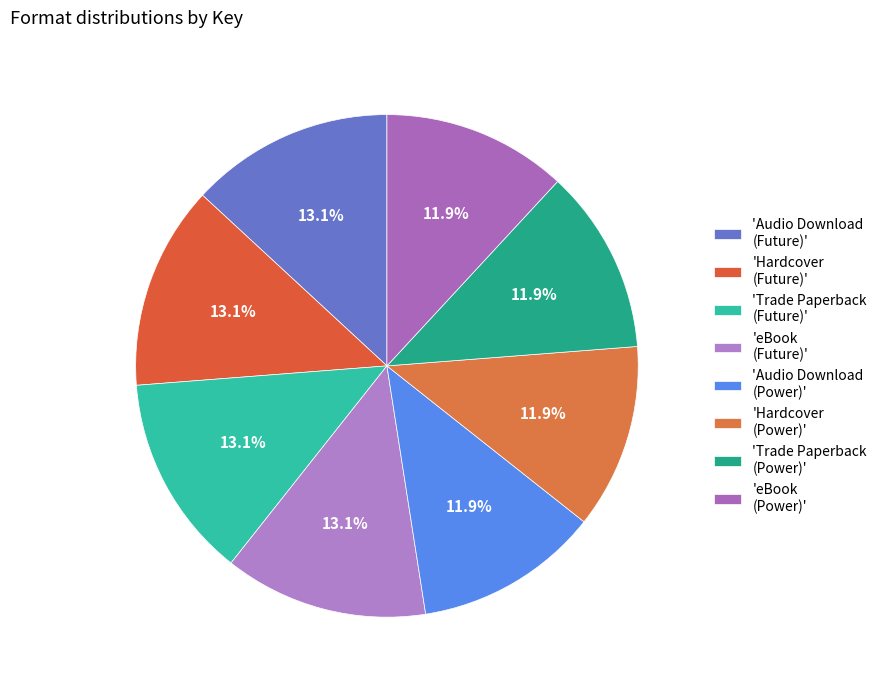

Does any single category account for the majority?

No